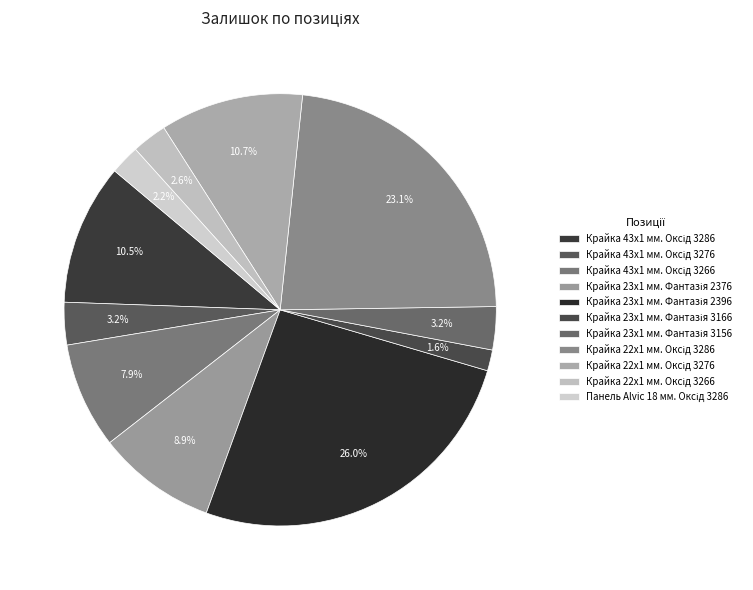

Count the number of slices in the pie.

11